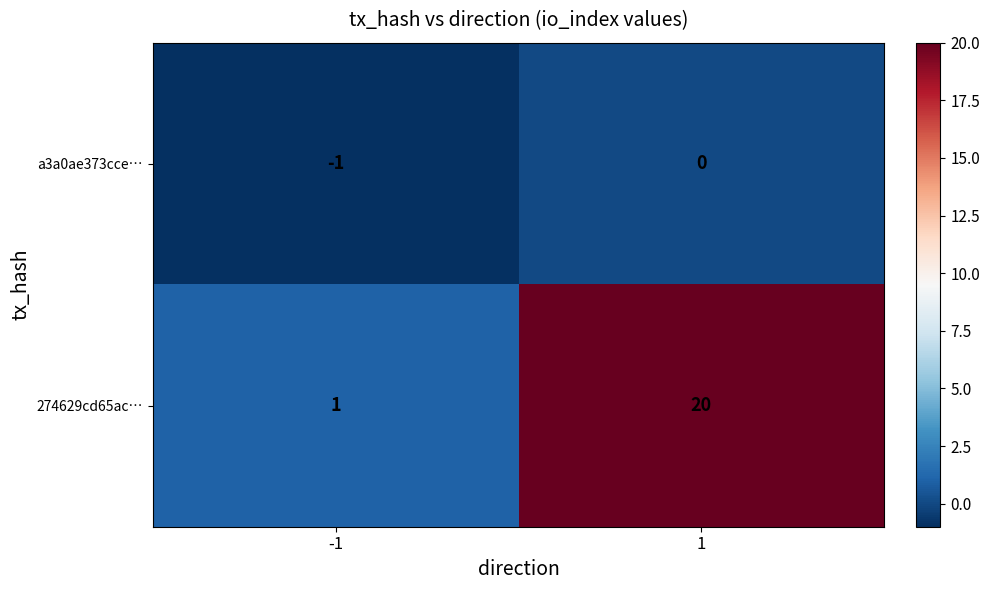

What is the sum of all 274629cd65ac… values?

21